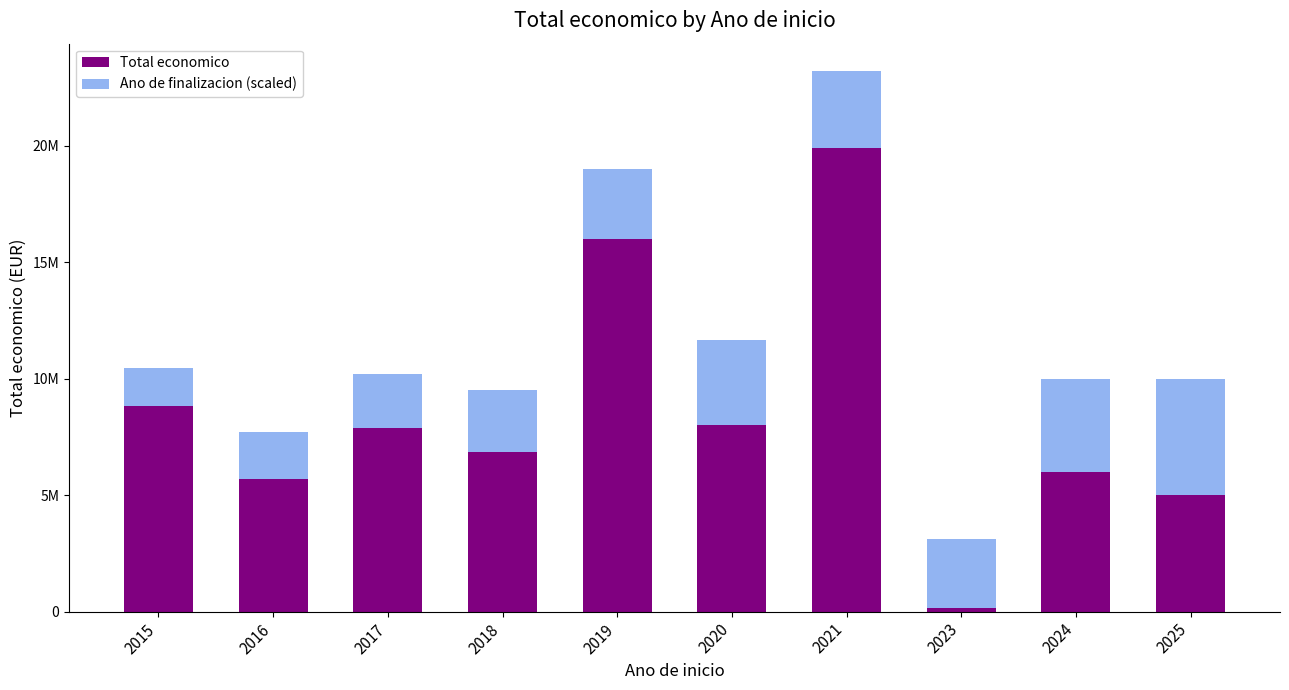

What is the difference between the Total economico values at 2018 and 2019?

9149718.0